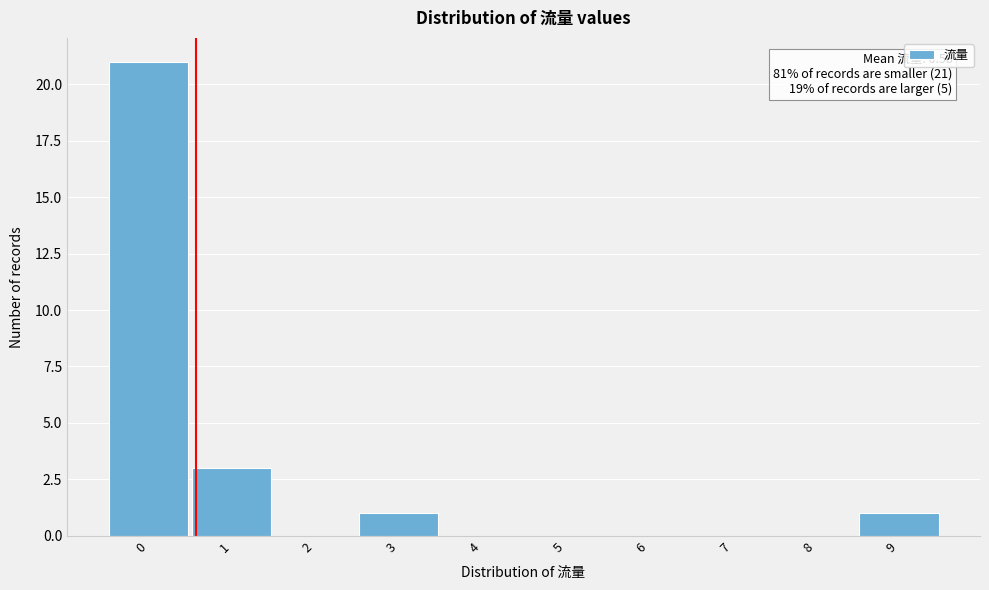

Which range on the x-axis has the tallest bar?

-0.5 to 0.5